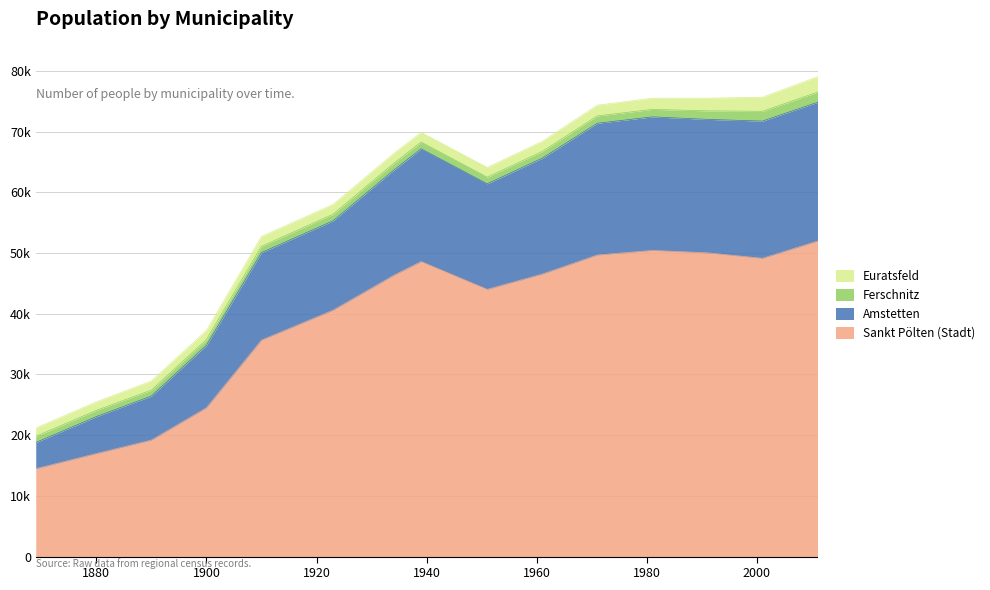

What is the minimum value shown in the chart?

14470